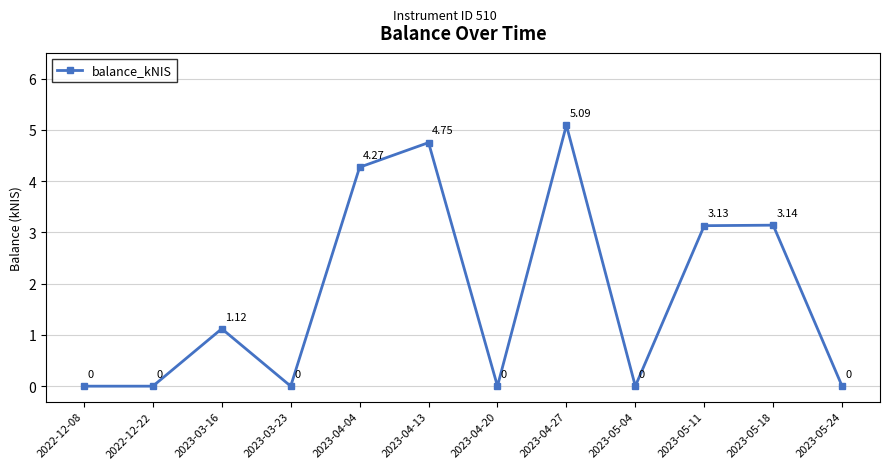

True or false: the data shows 1.9 at 2022-12-08.

False